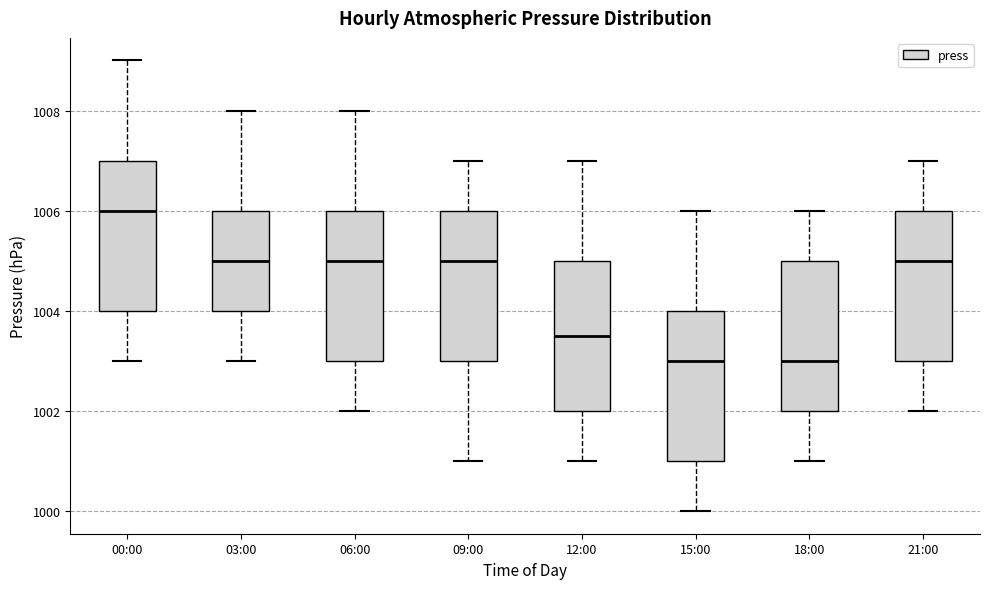

Reading left to right, read every box against the y-axis: the position of its median line, the range the box covers, and the ends of its whiskers. The values are not printed on the chart, so give them approximately, as read against the axis.

00:00: median 1006.0, box 1004.0 to 1007.0, whiskers 1003.0 to 1009.0
03:00: median 1005.0, box 1004.0 to 1006.0, whiskers 1003.0 to 1008.0
06:00: median 1005.0, box 1003.0 to 1006.0, whiskers 1002.0 to 1008.0
09:00: median 1005.0, box 1003.0 to 1006.0, whiskers 1001.0 to 1007.0
12:00: median 1003.6, box 1002.0 to 1005.0, whiskers 1001.0 to 1007.0
15:00: median 1003.0, box 1001.0 to 1004.0, whiskers 1000.0 to 1006.0
18:00: median 1003.0, box 1002.0 to 1005.0, whiskers 1001.0 to 1006.0
21:00: median 1005.0, box 1003.0 to 1006.0, whiskers 1002.0 to 1007.0